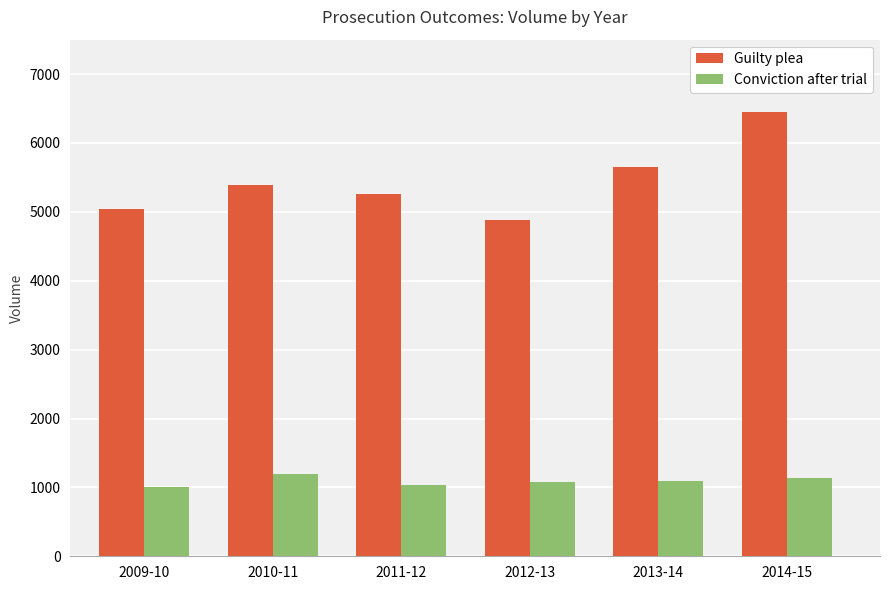

At which label does Guilty plea reach its peak?

2014-15